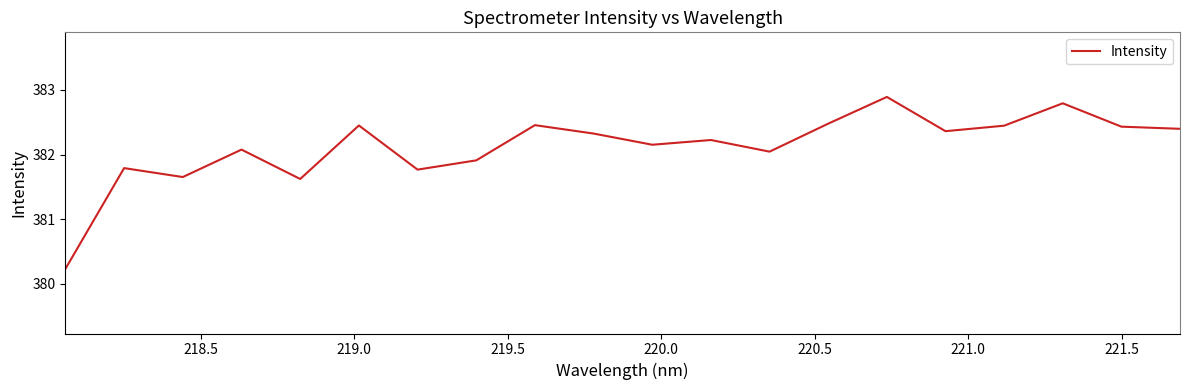

What is the difference between the maximum and minimum values?

2.7